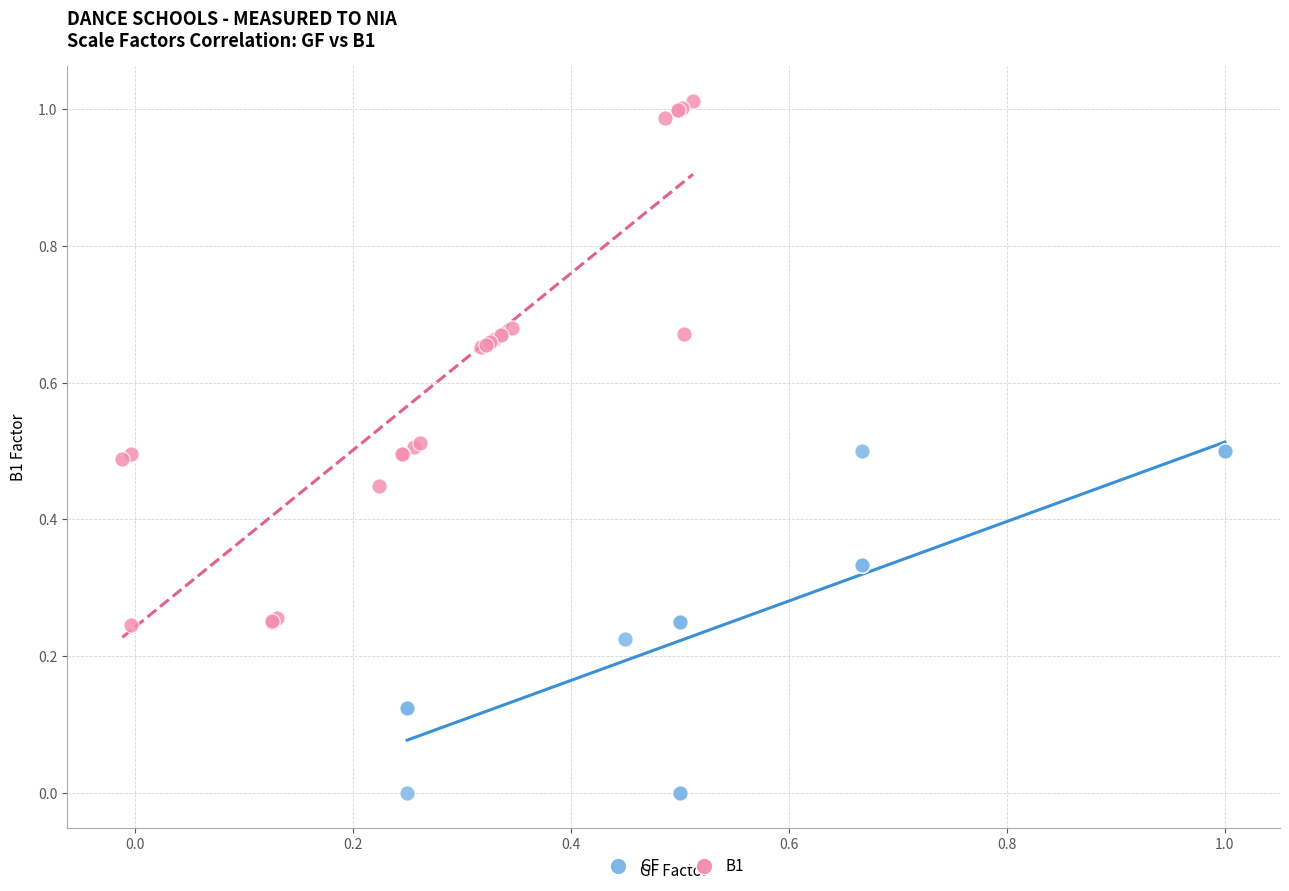

Which series reaches the minimum Y coordinate?

GF